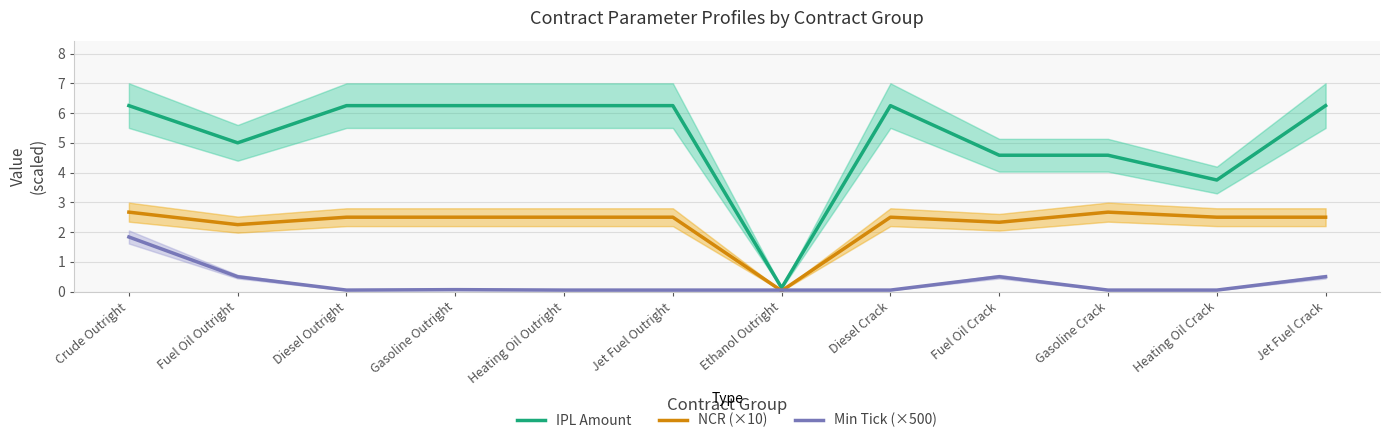

What is the label of the 4th point from the right?

Fuel Oil Crack